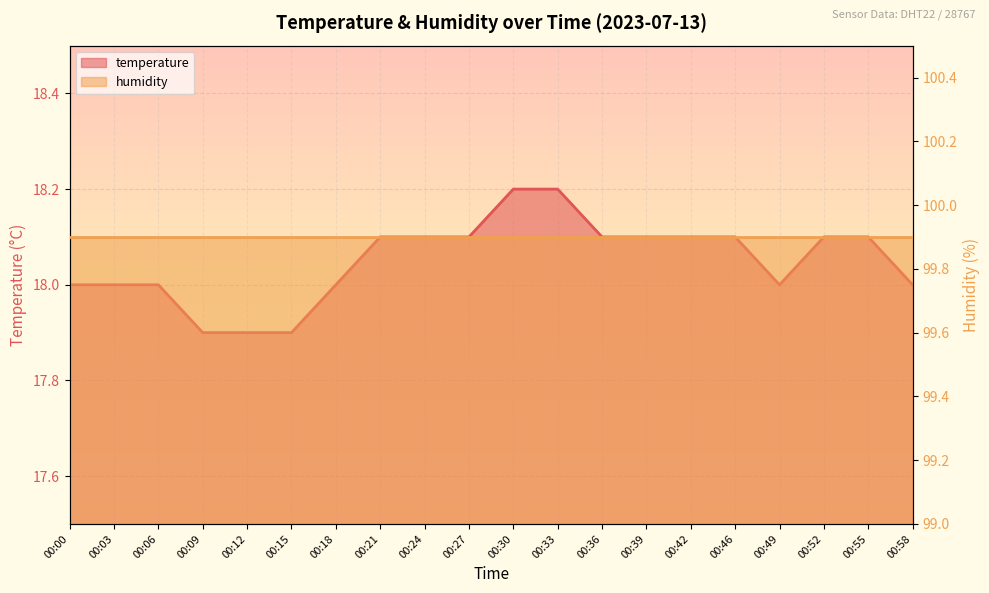

The chart shows a value of 18.2 at 00:33. True or false?

True